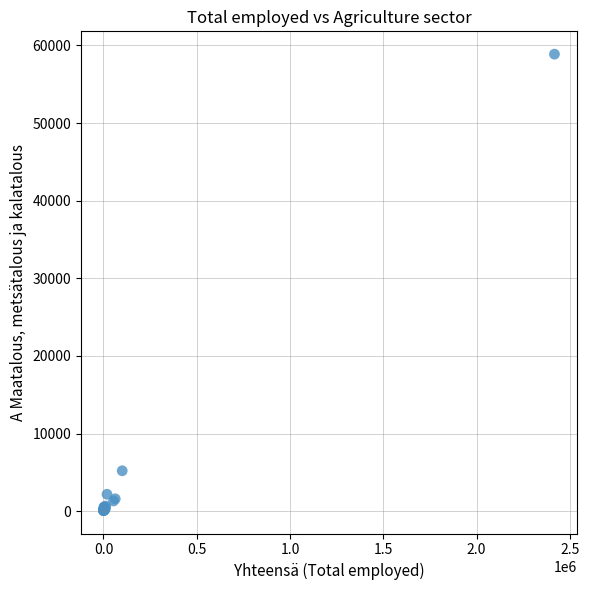

What Y value in the scatter plot is closest to 29473?

5204